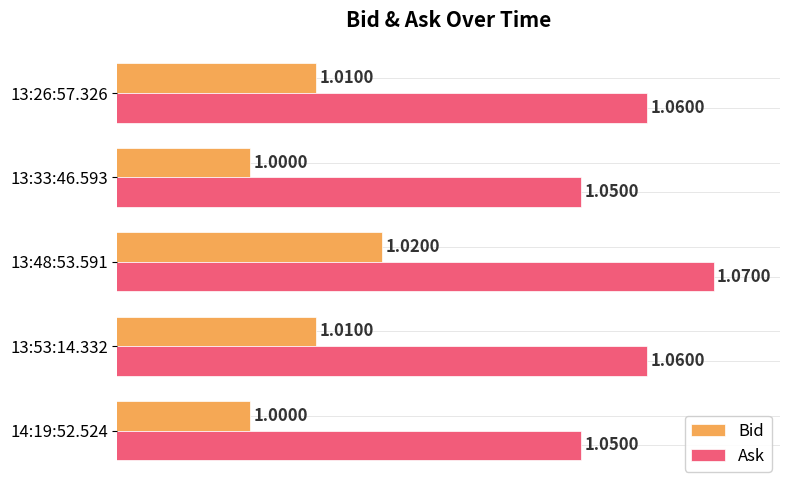

Rank the series by their average value, from highest to lowest.

Ask, Bid